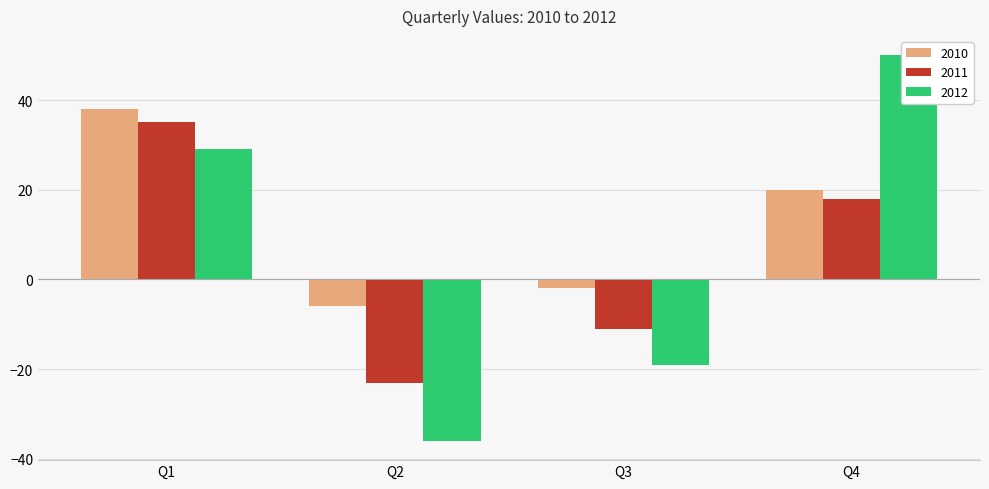

What is the minimum value for 2012?

-36